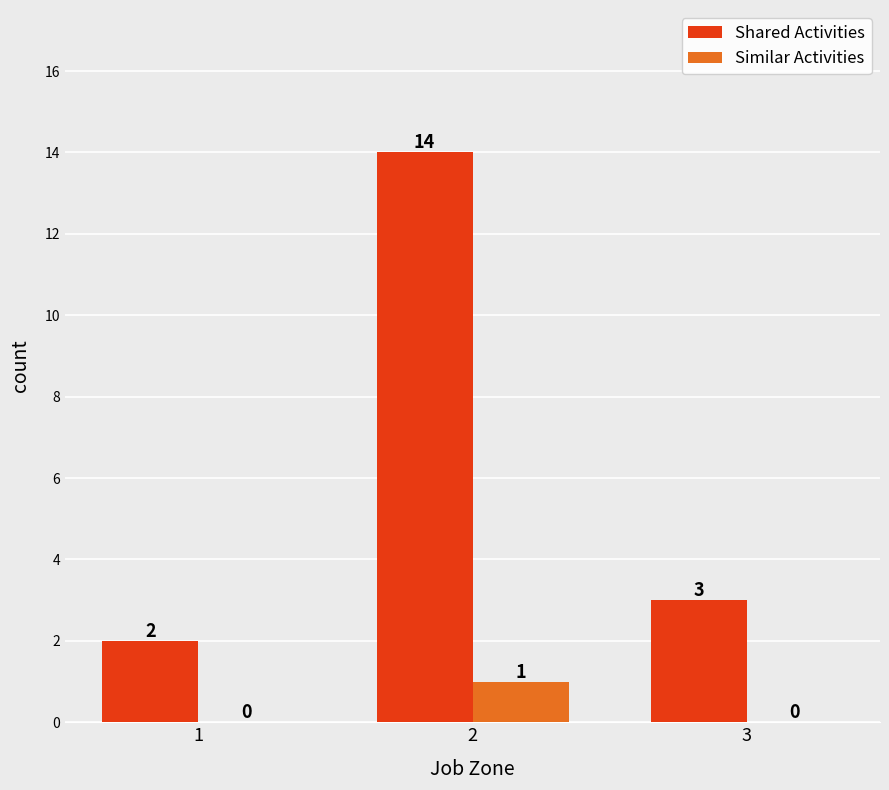

The Shared Activities series shows 14 at 2. True or false?

True